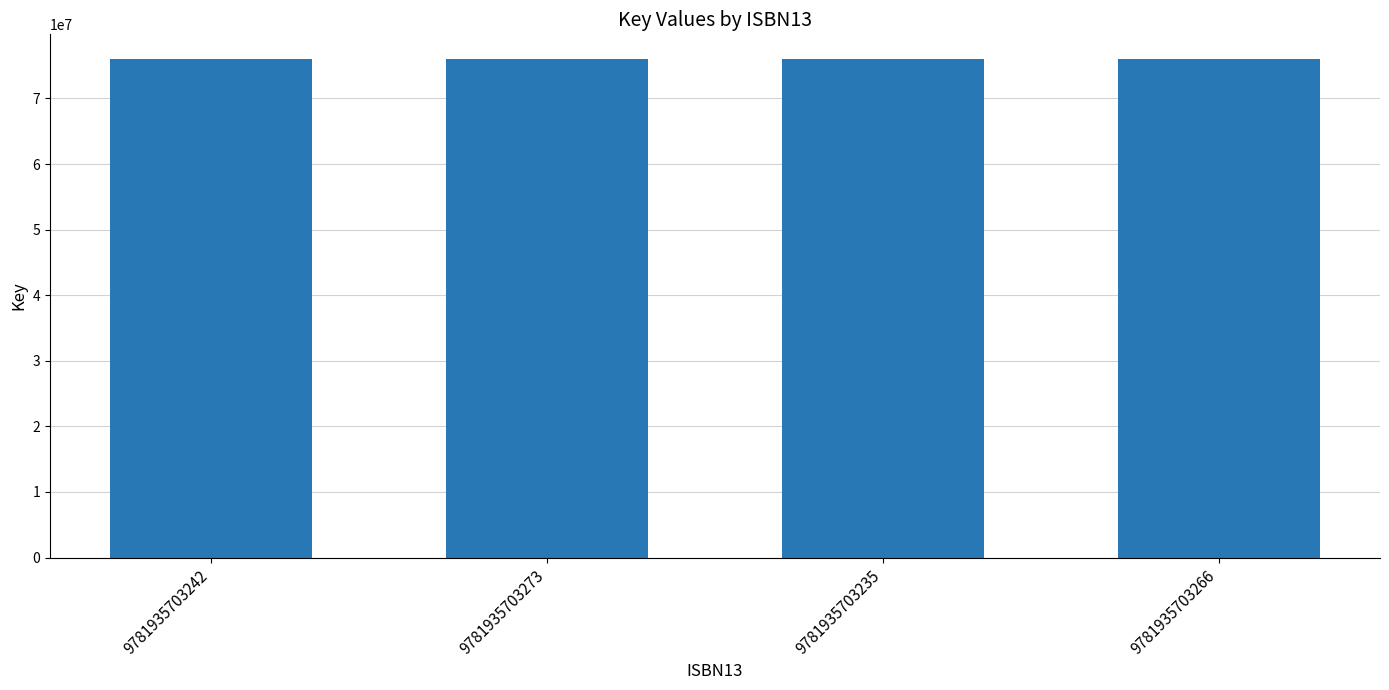

What is the sum of the values at 9781935703273 and 9781935703242?

151947444